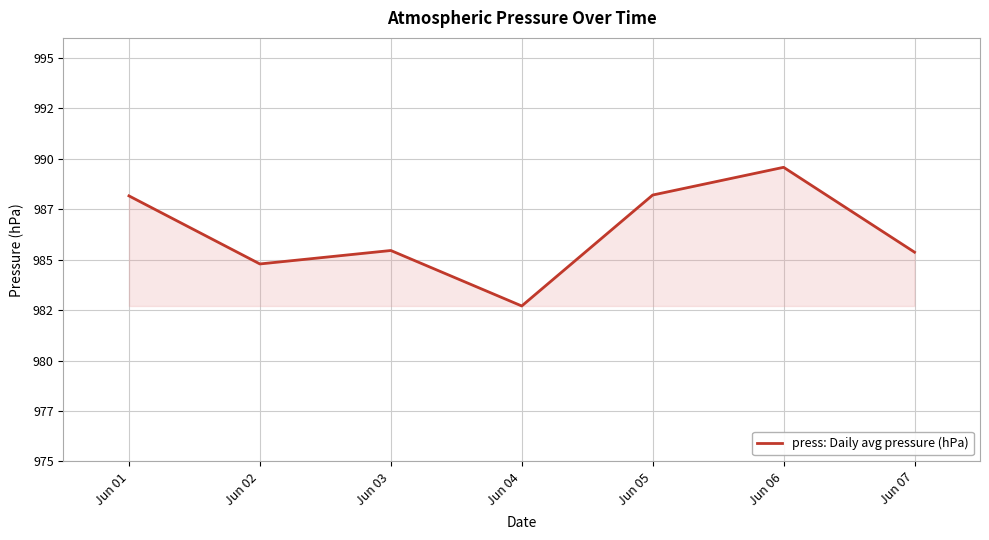

Which has a higher value, Jun 02 or Jun 01?

Jun 01